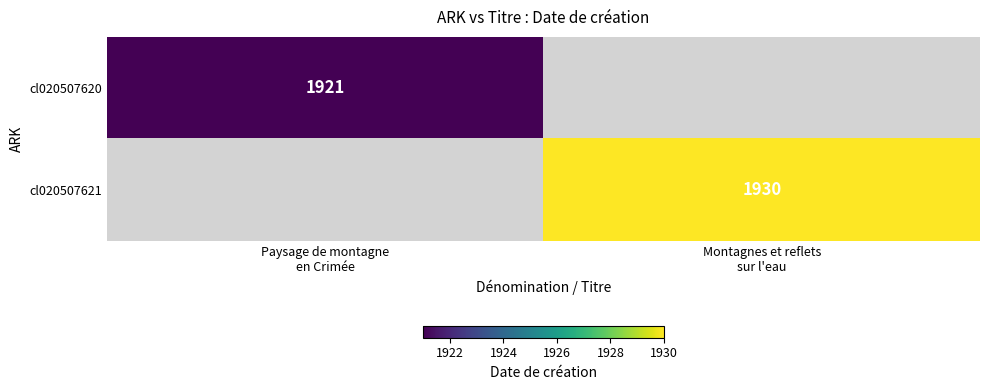

Which series has the largest total across all categories?

cl020507621